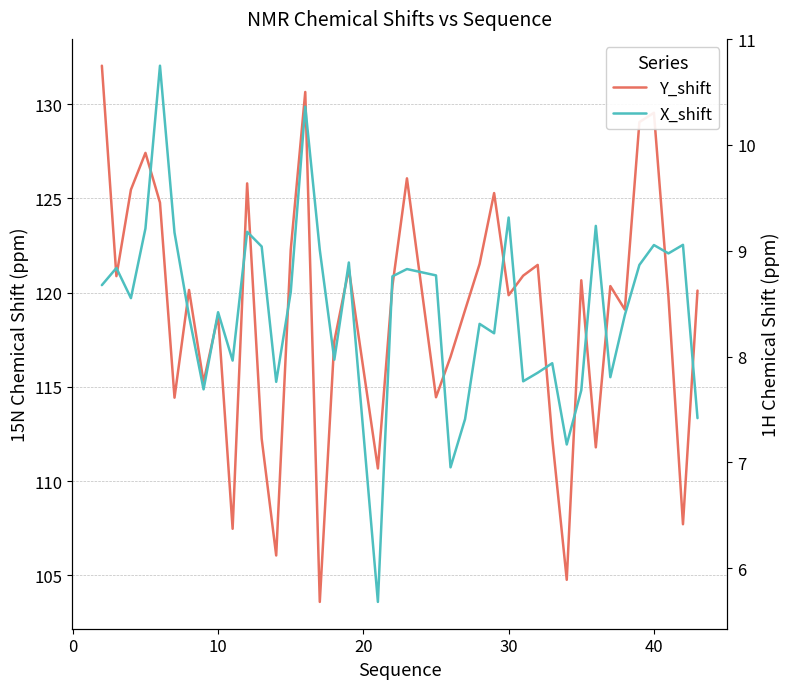

What is the value of the Y_shift point at the 38th from the left?

119.8